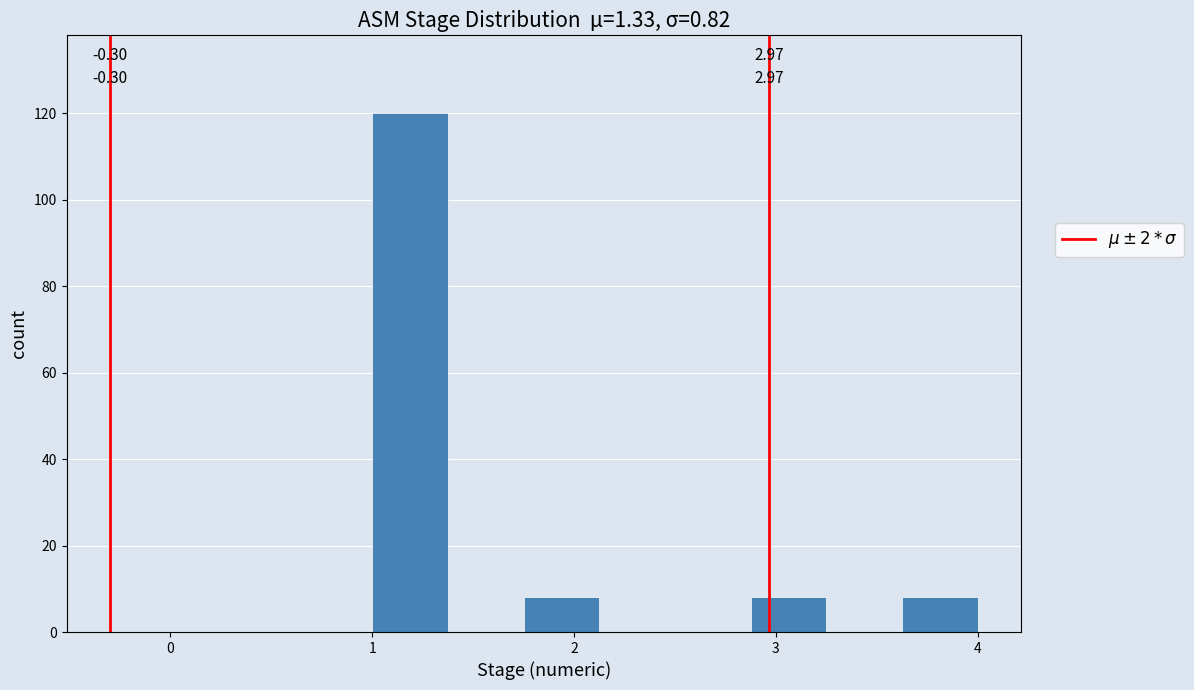

Read against the x-axis, roughly where is the centre of the tallest bar?

1.2